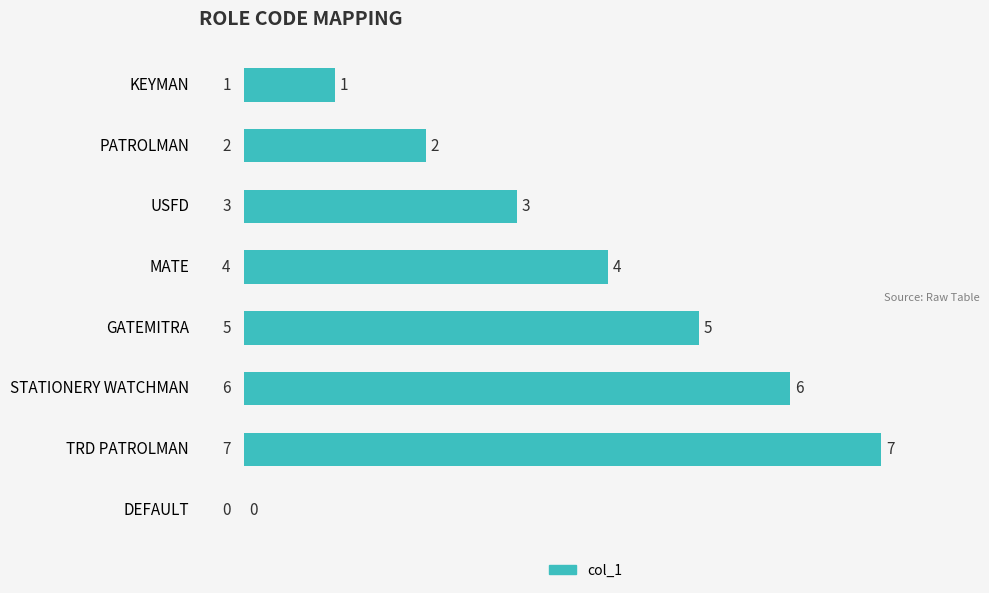

What is the greatest value displayed?

7